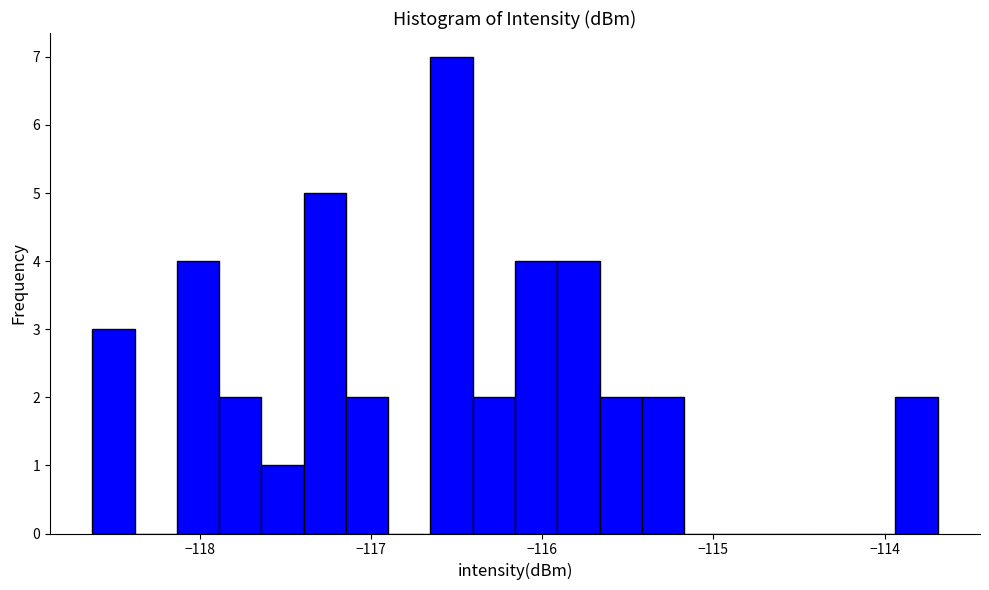

Read against the x-axis, roughly where is the centre of the tallest bar?

-116.5